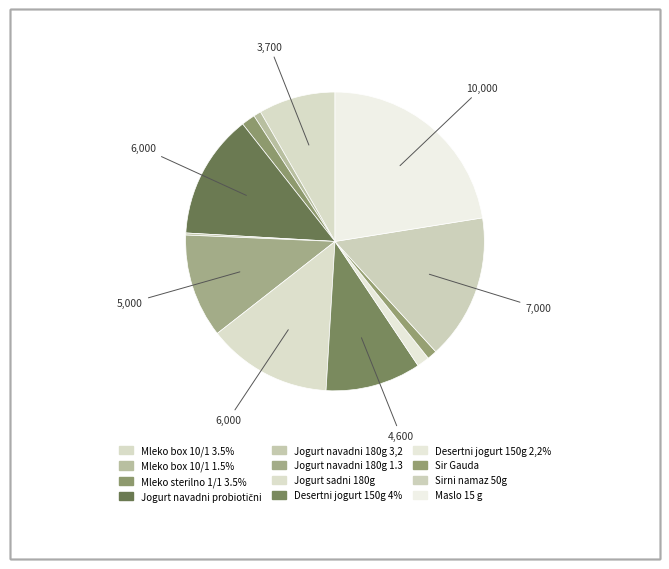

What is the total percentage of Desertni jogurt 150g 2,2% and Mleko box 10/1 1.5%?

2.2%